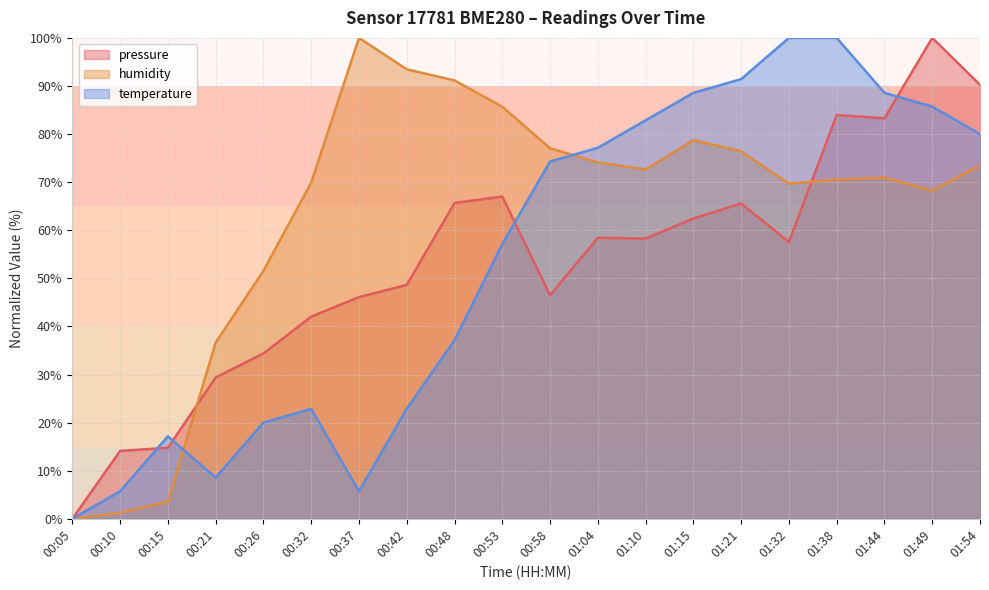

Where is humidity nearest to the value 50?

00:26